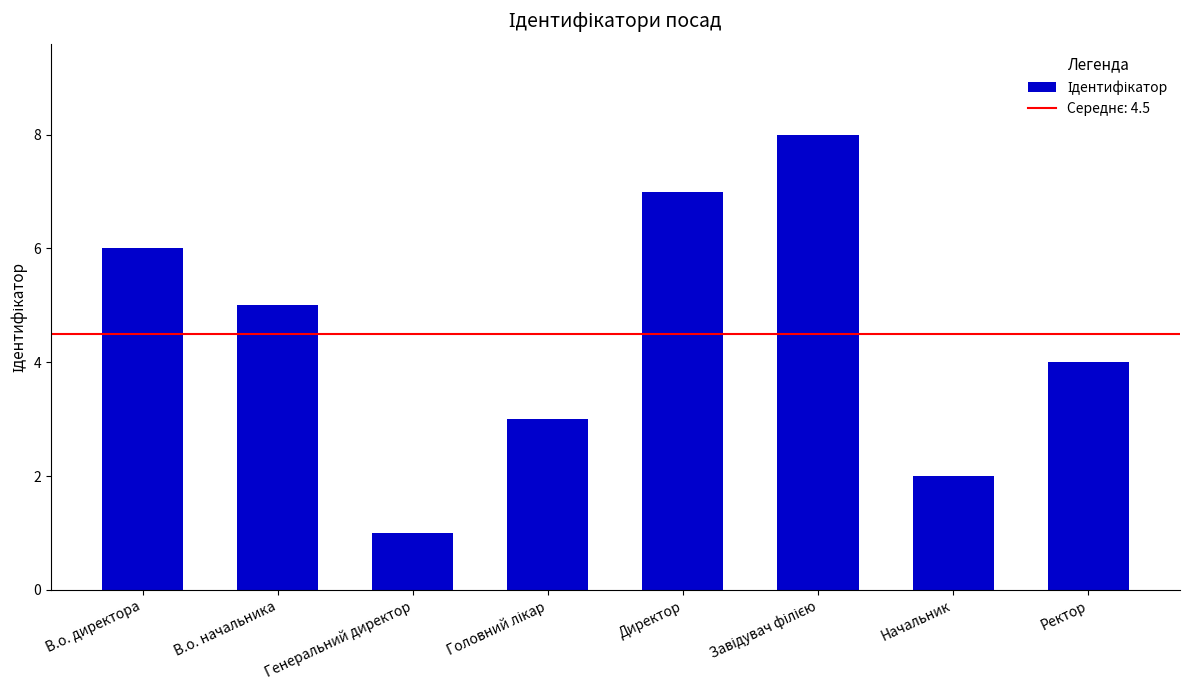

Reading left to right, what are all the values shown in this chart?

6	5	1	3	7	8	2	4